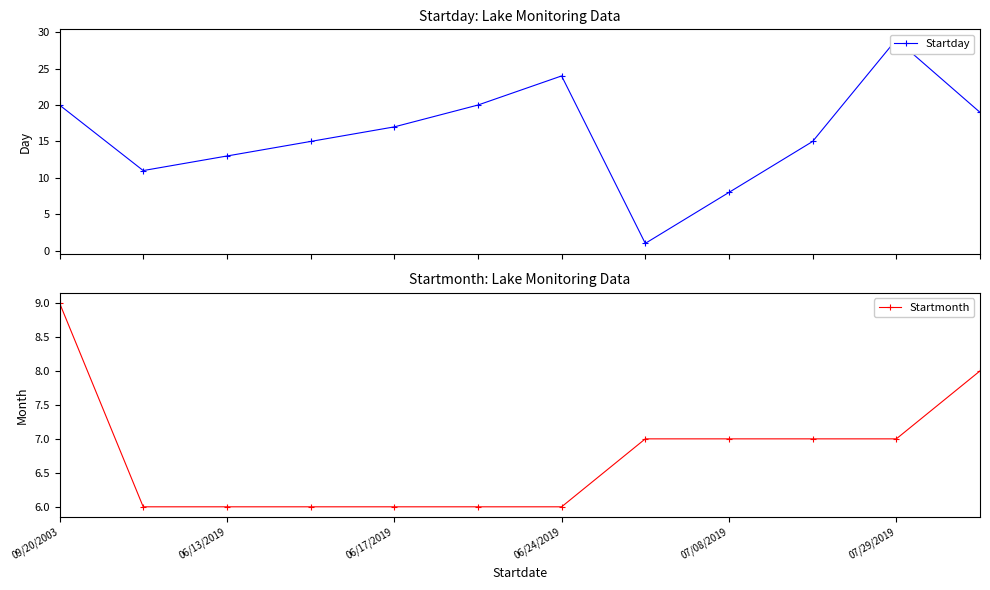

The Startmonth series shows 7 at 9. True or false?

True